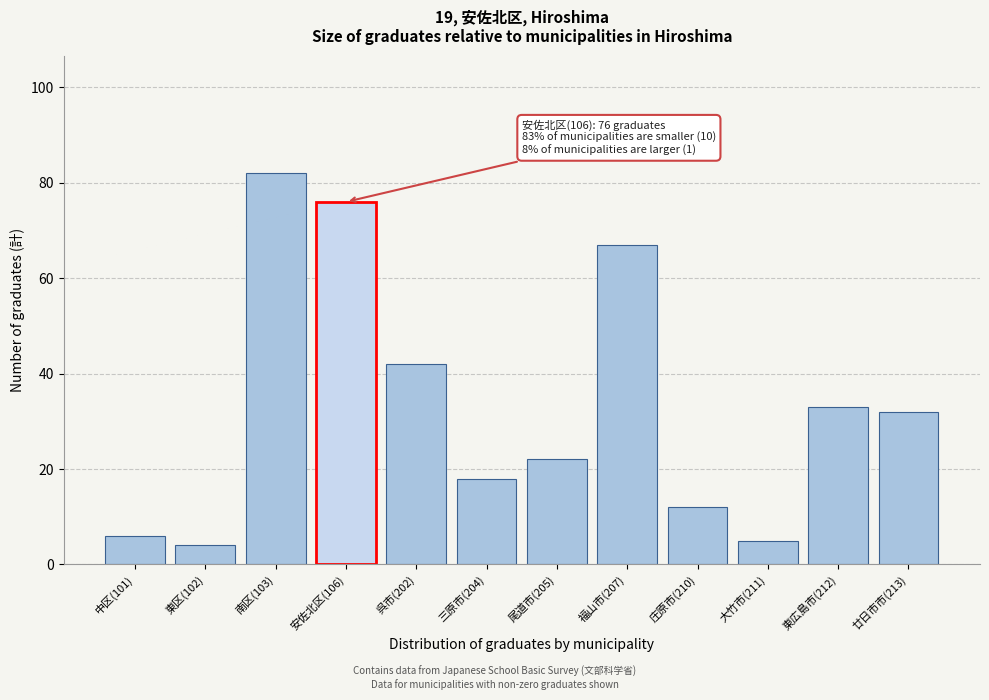

Reading right to left, what are all the values shown in this chart?

廿日市市(213)=32	東広島市(212)=33	大竹市(211)=5	庄原市(210)=12	福山市(207)=67	尾道市(205)=22	三原市(204)=18	呉市(202)=42	安佐北区(106)=76	南区(103)=82	東区(102)=4	中区(101)=6